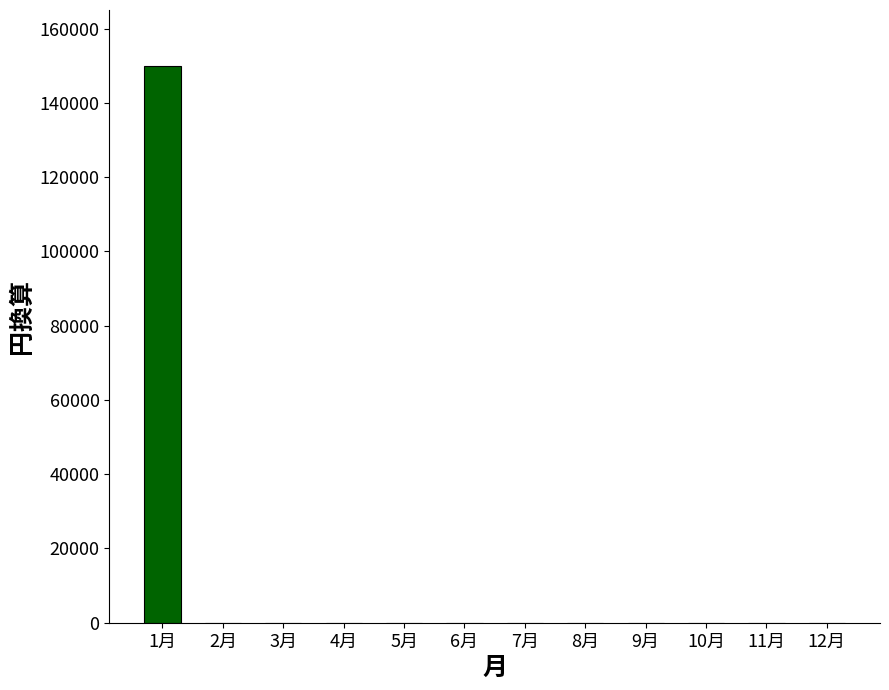

Is it true that the value at 2月 is -93004?

False